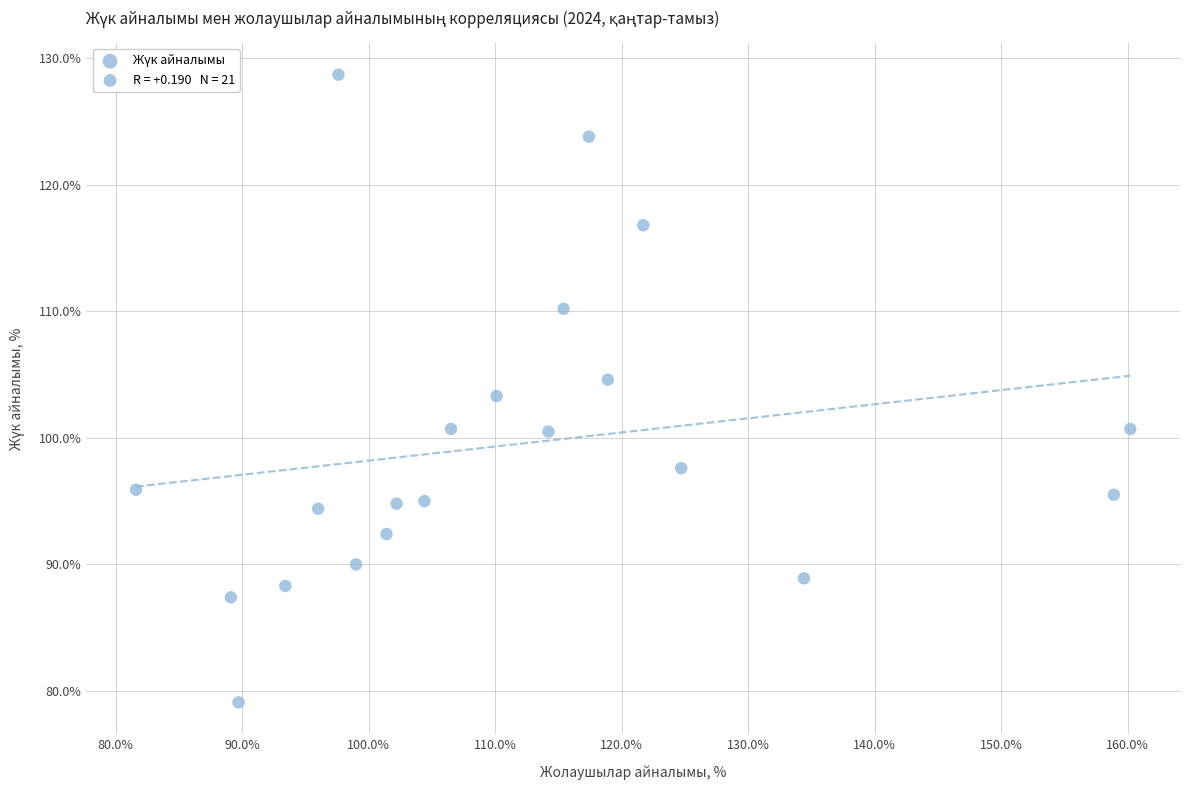

What is the range of X values (max minus min)?

78.6